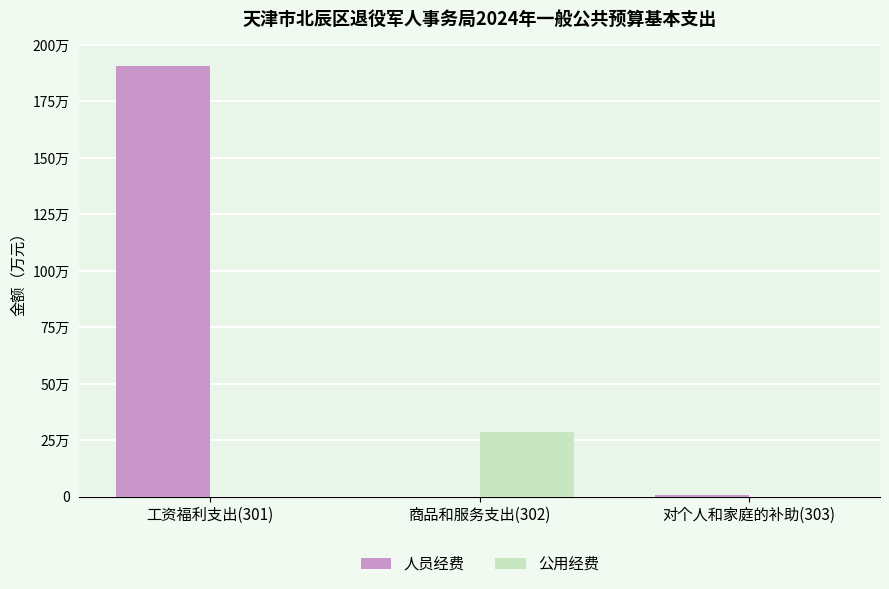

At 工资福利支出(301), list the series in order from smallest to largest.

公用经费, 人员经费